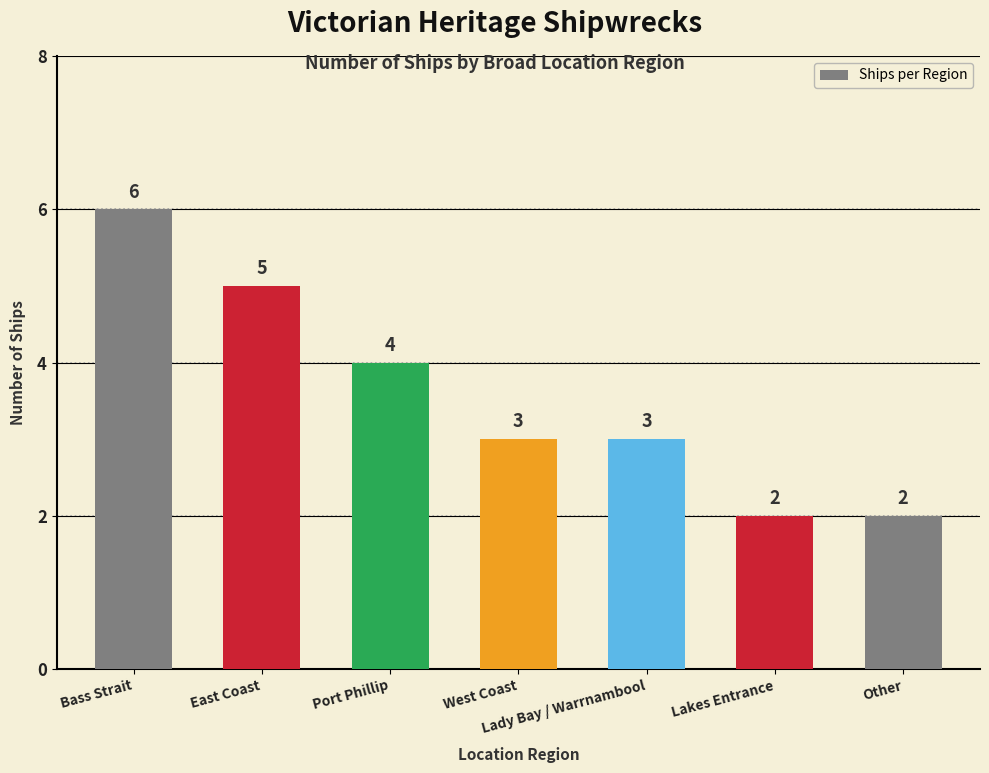

The chart shows a value of 3 at Lakes Entrance. True or false?

False